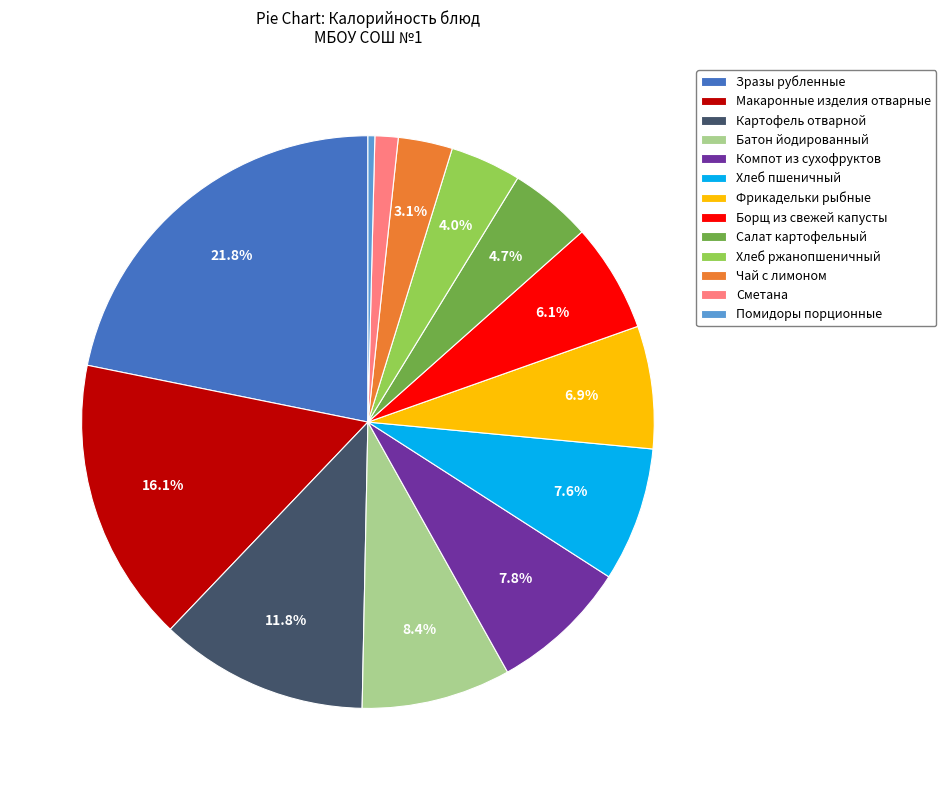

What percentage do Макаронные изделия отварные and Зразы рубленные together represent?

37.9%